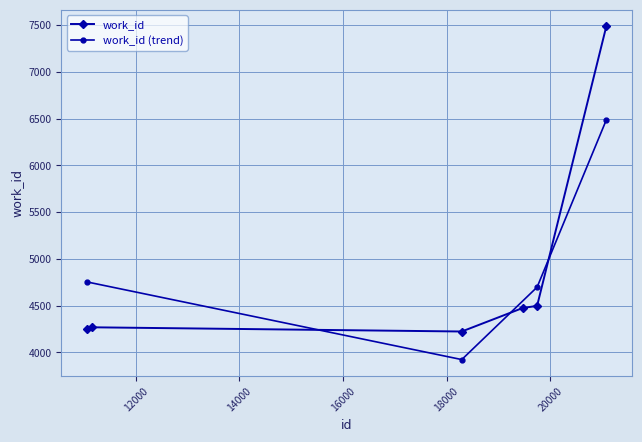

At which category does the chart reach its minimum across all series?

18292